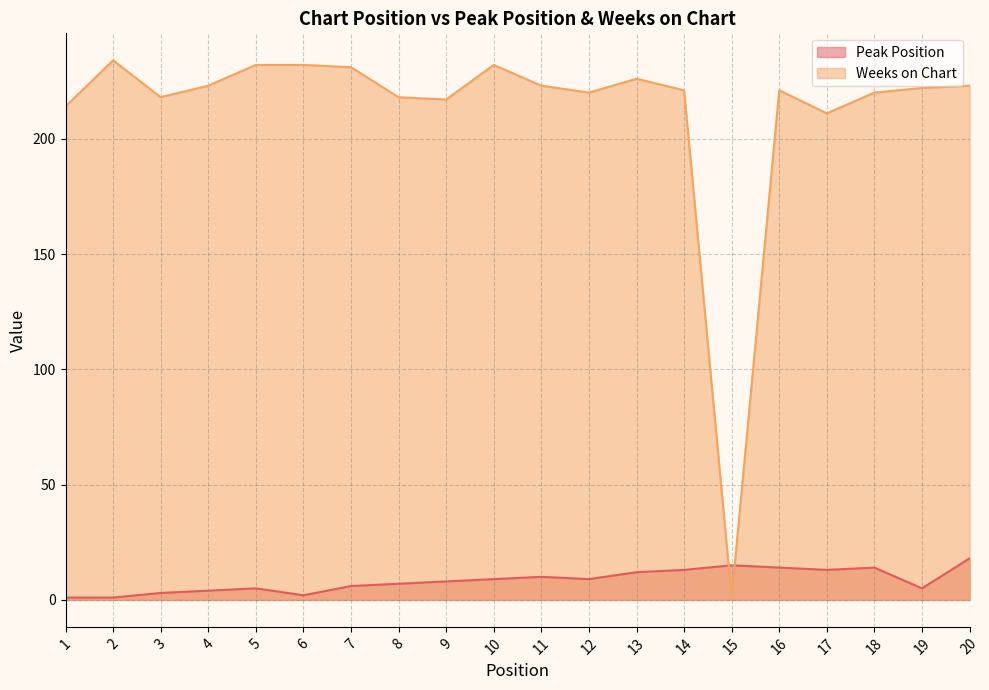

Reading left to right, transcribe all the data shown in this chart.

Peak Position: 1=1	2=1	3=3	4=4	5=5	6=2	7=6	8=7	9=8	10=9	11=10	12=9	13=12	14=13	15=15	16=14	17=13	18=14	19=5	20=18
Weeks on Chart: 1=214	2=234	3=218	4=223	5=232	6=232	7=231	8=218	9=217	10=232	11=223	12=220	13=226	14=221	15=1	16=221	17=211	18=220	19=222	20=223